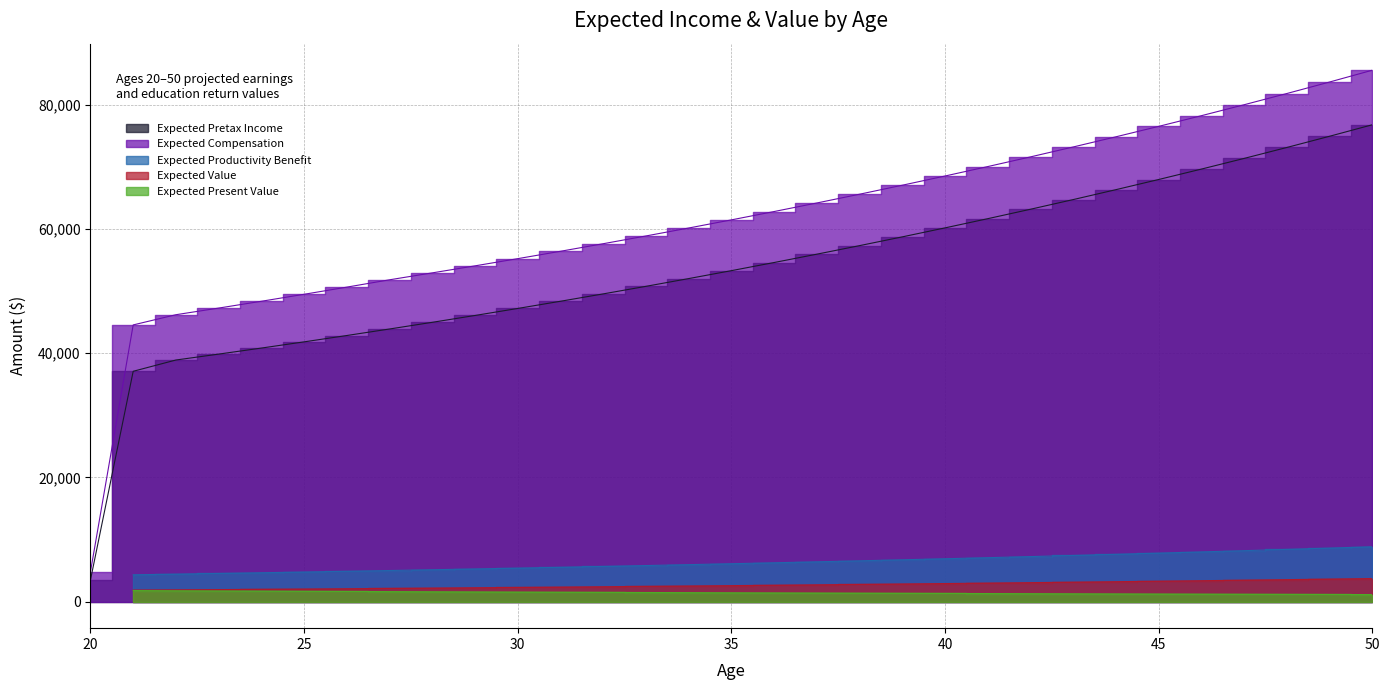

Rank the categories by Expected Pretax Income value from highest to lowest.

50, 49, 48, 47, 46, 45, 44, 43, 42, 41, 40, 39, 38, 37, 36, 35, 34, 33, 32, 31, 30, 29, 28, 27, 26, 25, 24, 23, 22, 21, 20